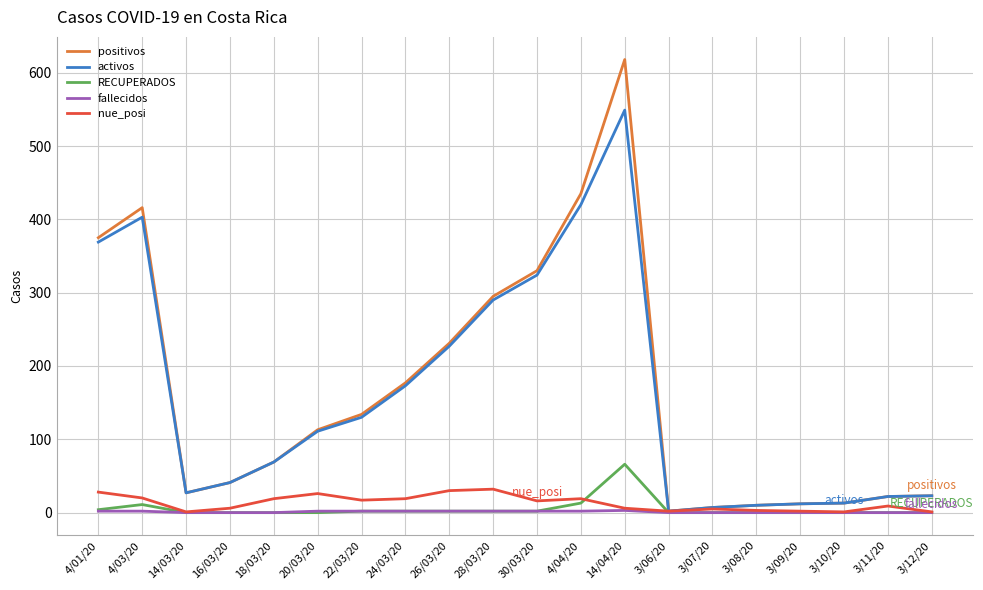

What is the difference between the maximum and second lowest values in the RECUPERADOS series?

66